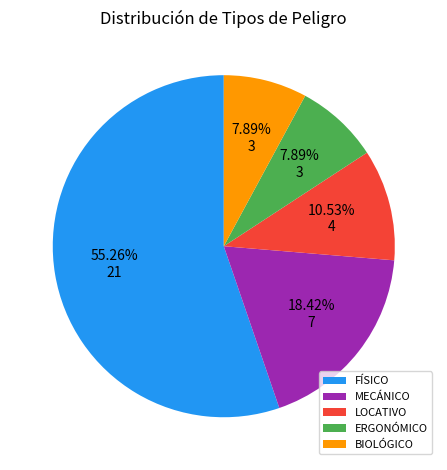

Is LOCATIVO the majority of the pie?

No